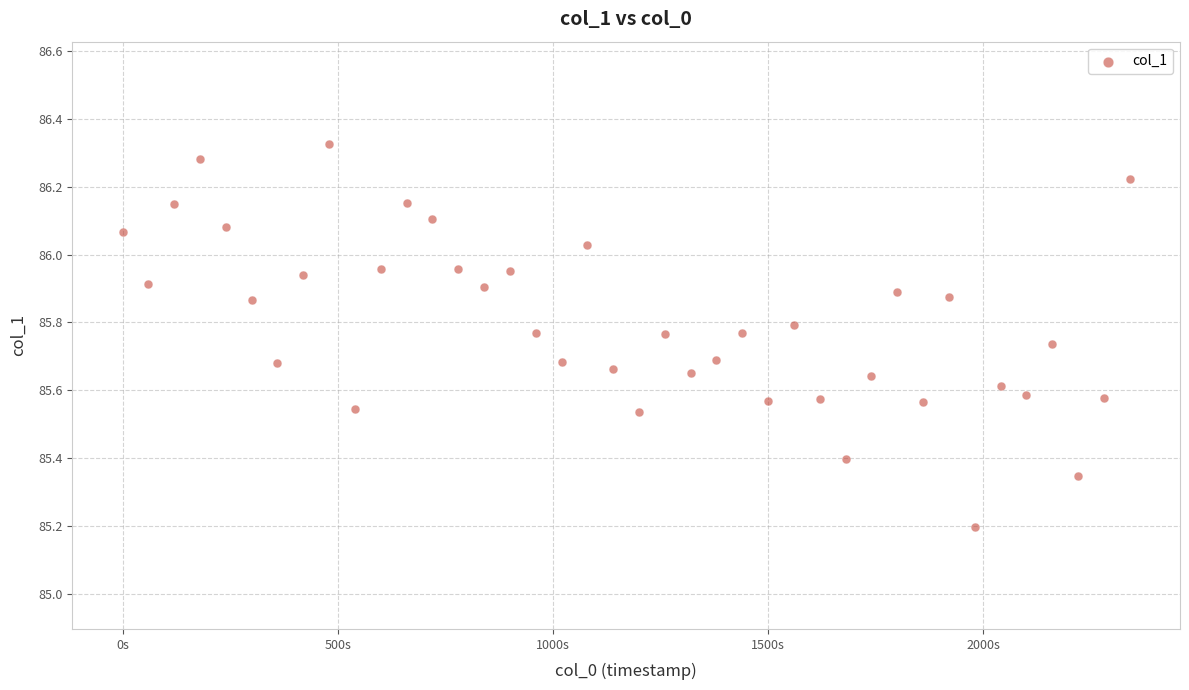

What is the range of Y values (max minus min)?

1.1